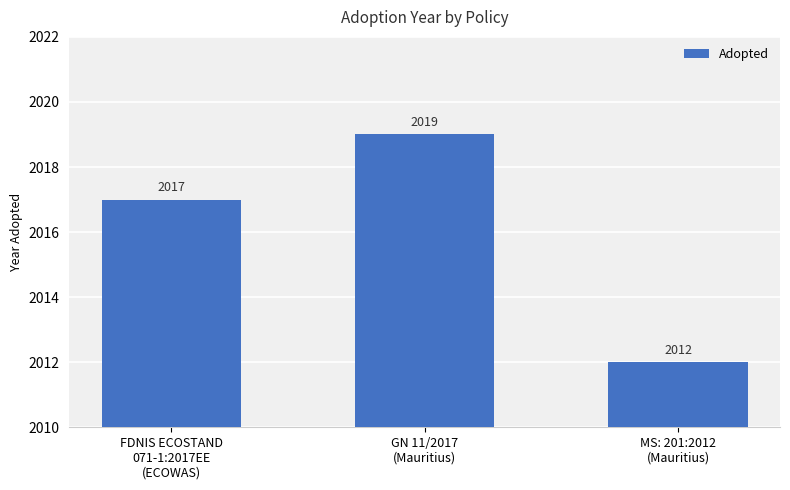

What is the difference between the maximum and minimum values?

7